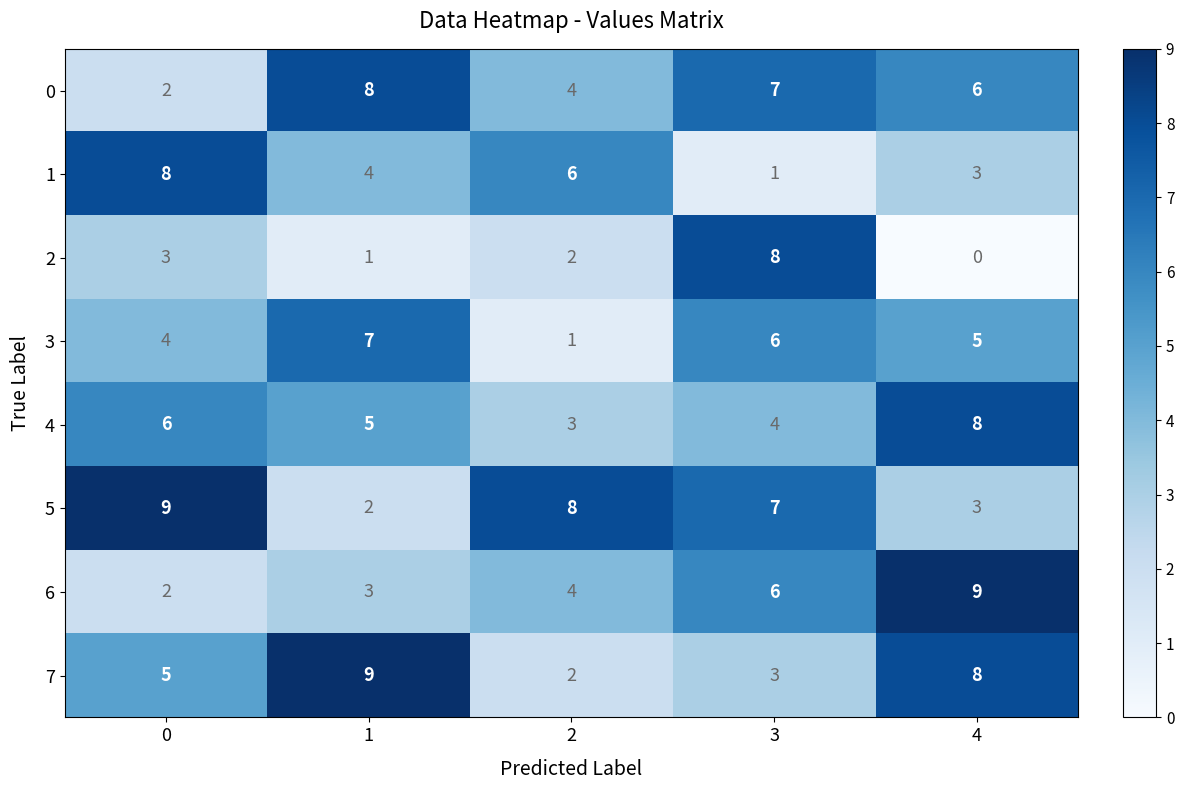

Between 1 and 2, which series saw the biggest shift?

7